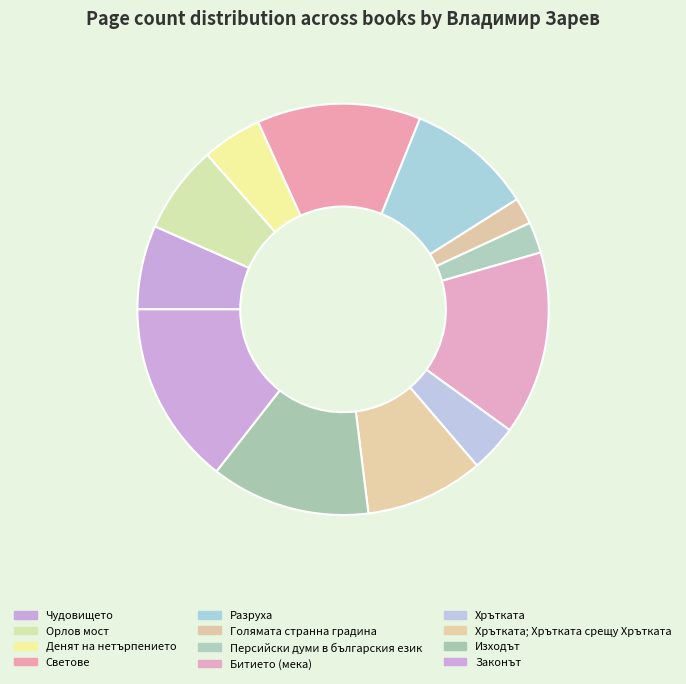

How many slices are in this pie chart?

12